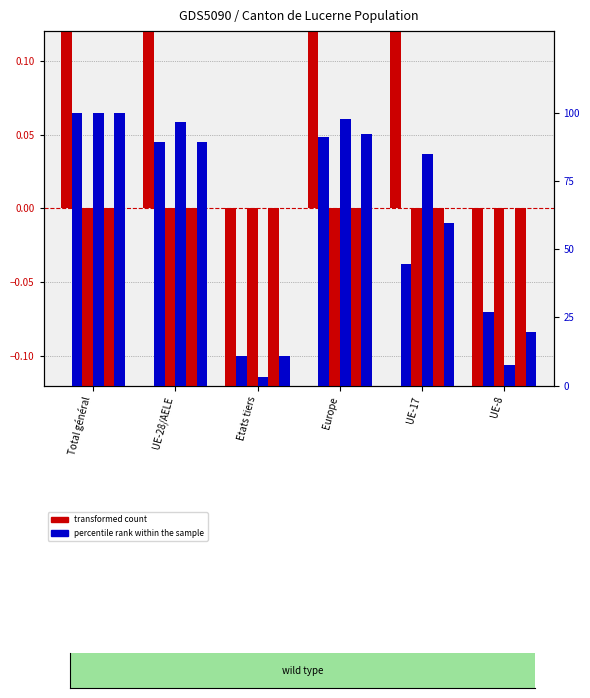

What is the sum of all transformed count values?

0.2